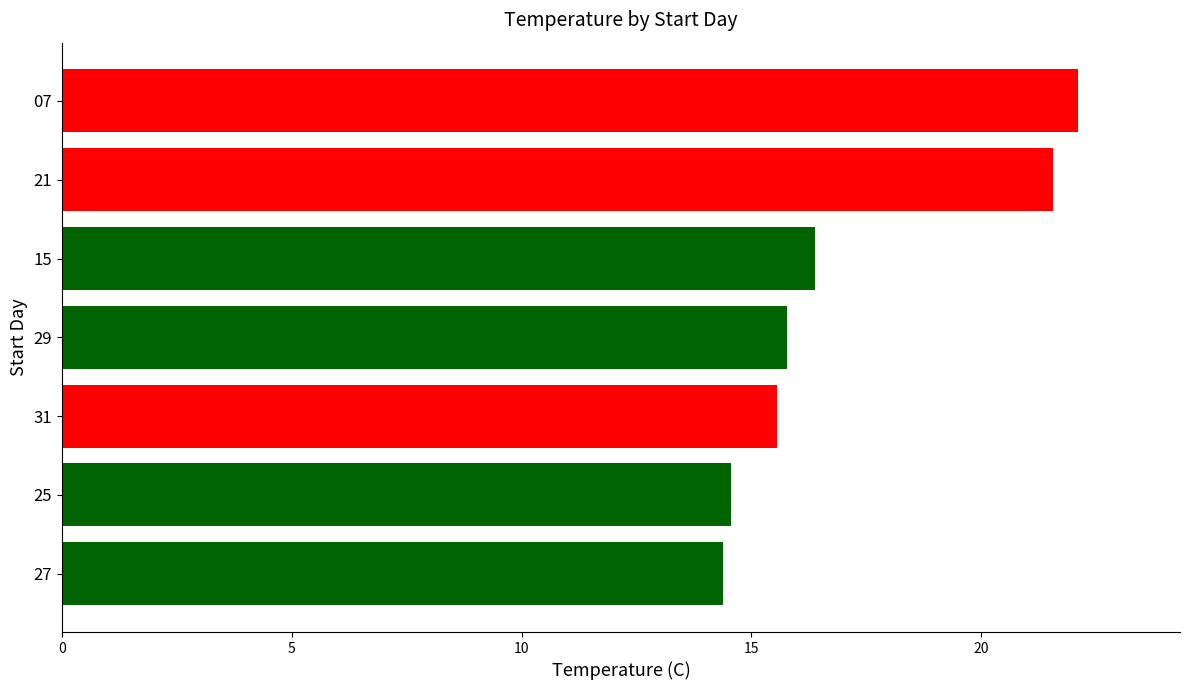

What is the difference between the second highest and minimum values?

7.2